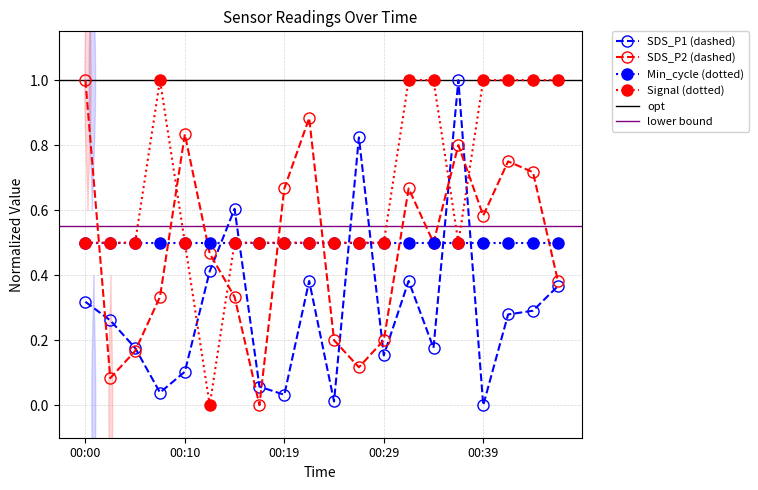

The Signal series shows 0.7 at 00:22. True or false?

False